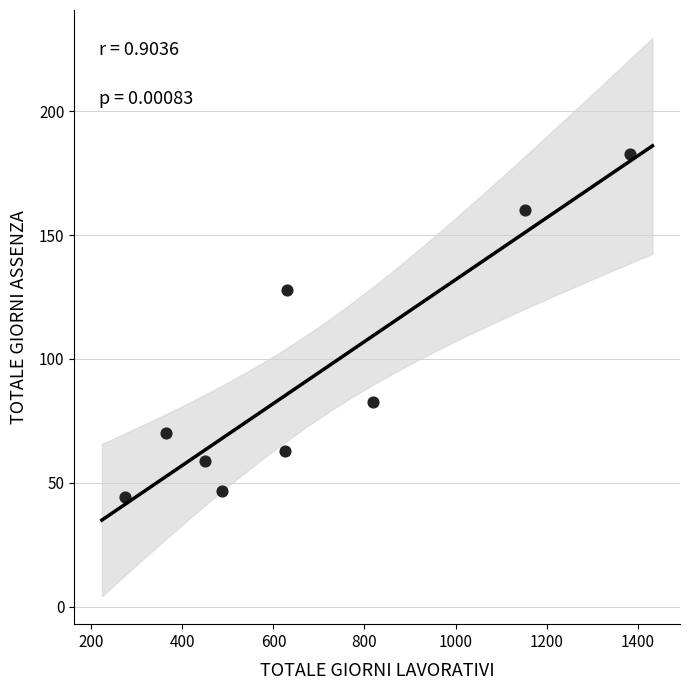

What is the average X value?

687.2